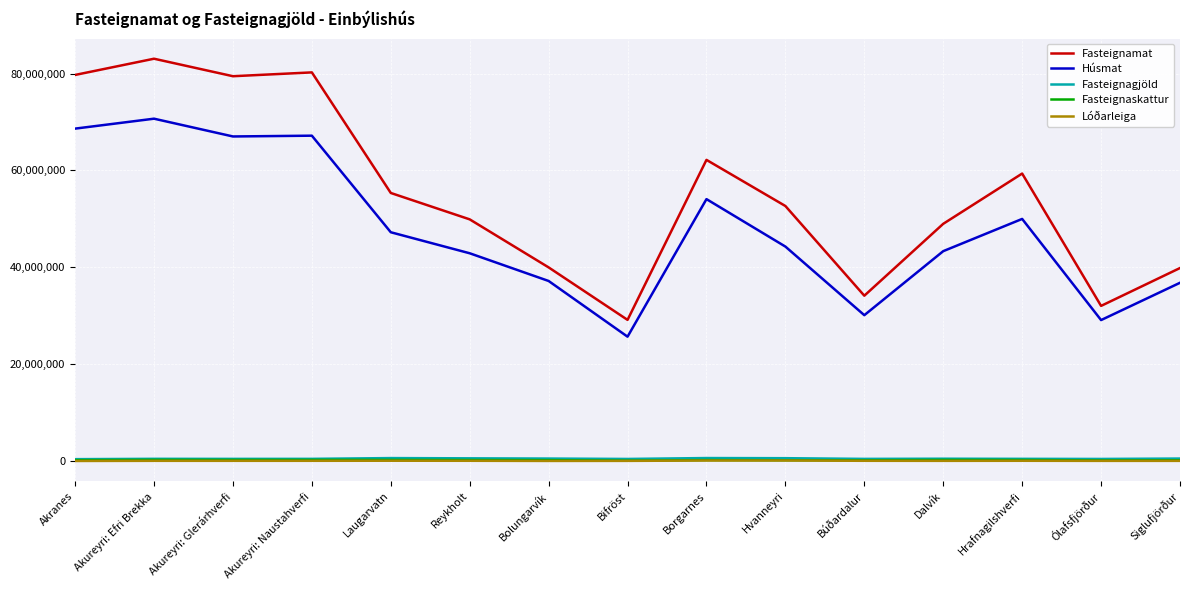

What is the difference between the highest and lowest values at Akureyri: Naustahverfi?

80175685